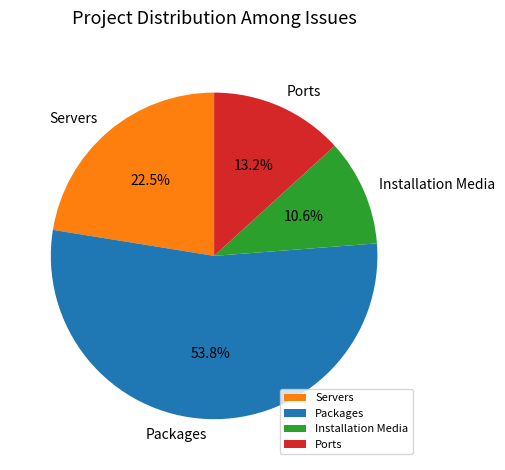

To the nearest percent, what is the difference between the Ports and Packages slice percentages?

41%